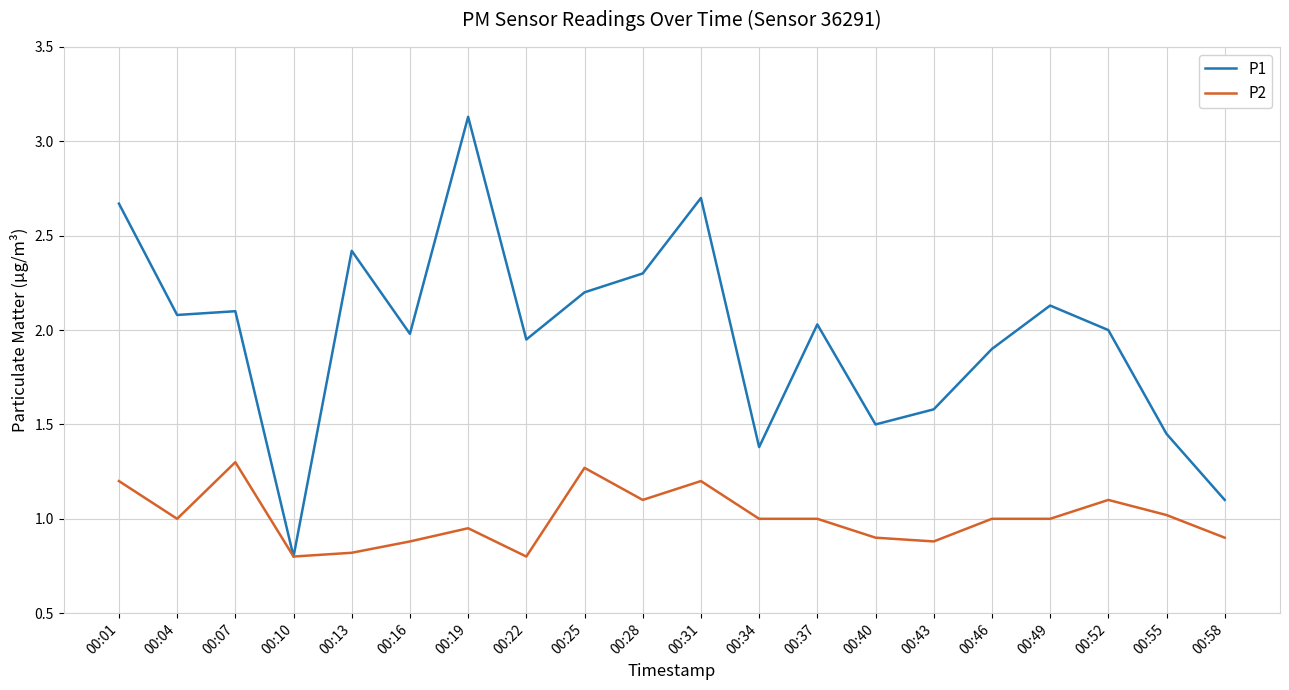

What is the minimum value shown in the chart?

0.8